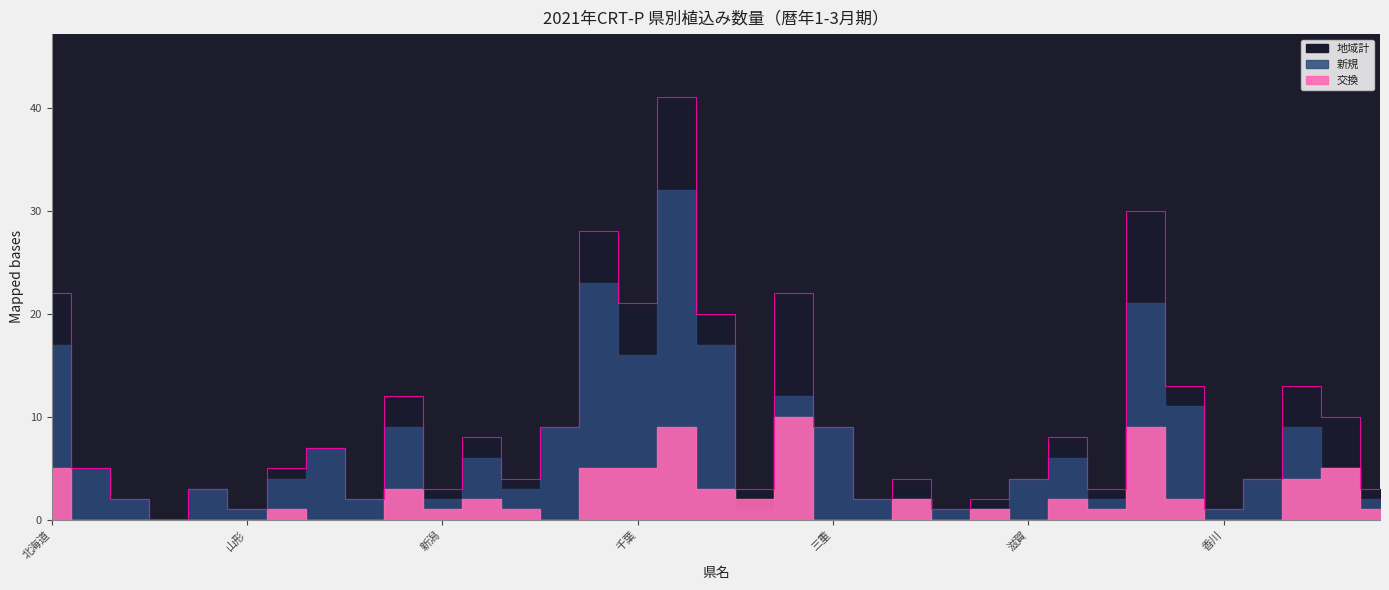

What is the label of the 23rd point from the right?

栃木